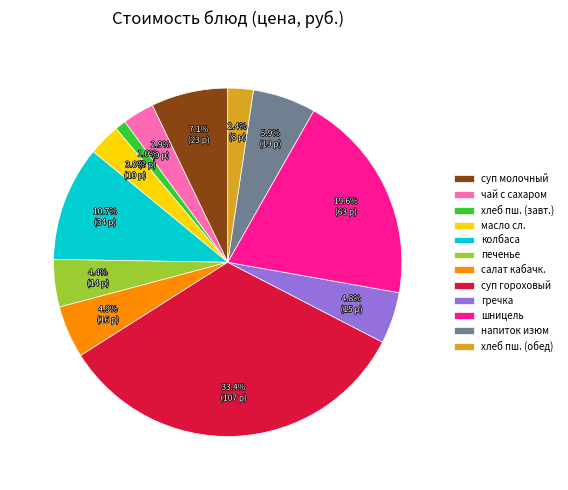

What is the smallest slice in the pie chart?

хлеб пш. (завт.)